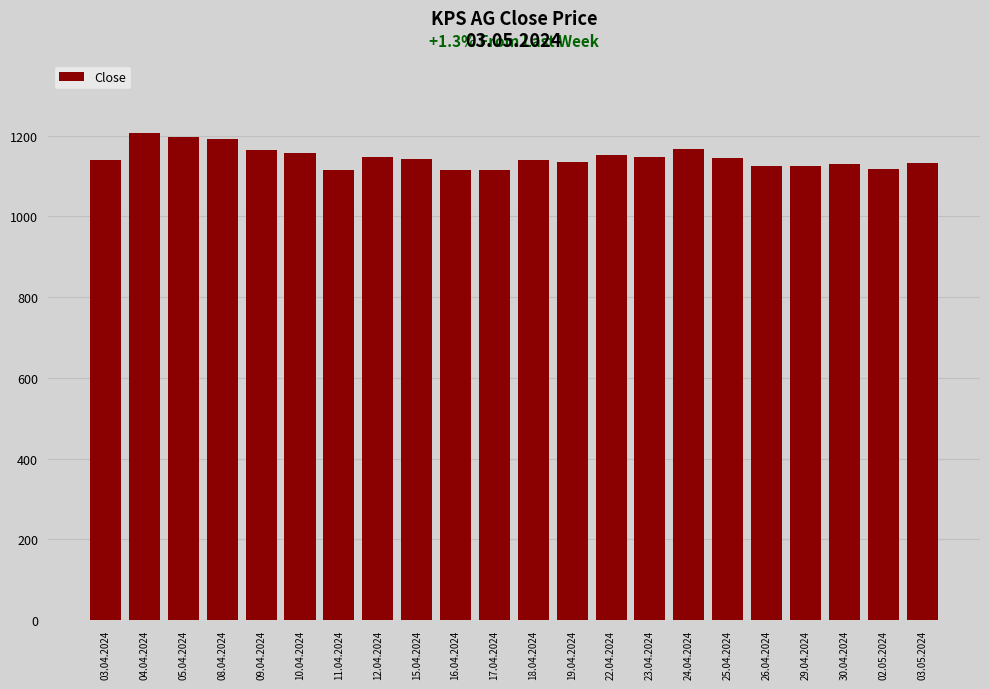

What is the change in value from 16.04.2024 to 25.04.2024?

+29